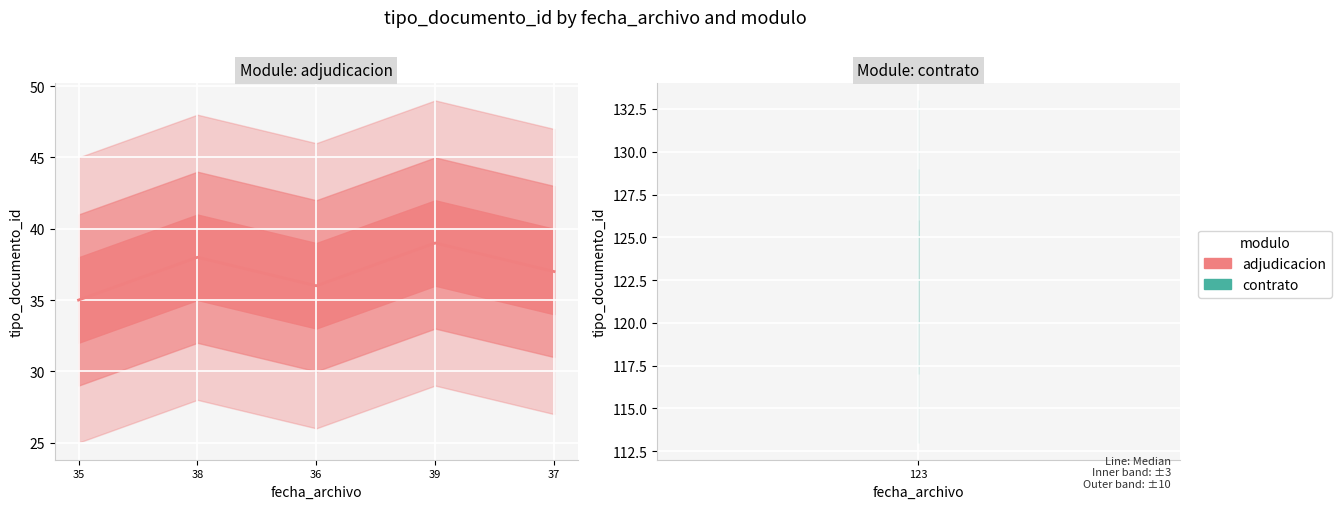

Between 39 and 36, which is larger?

39